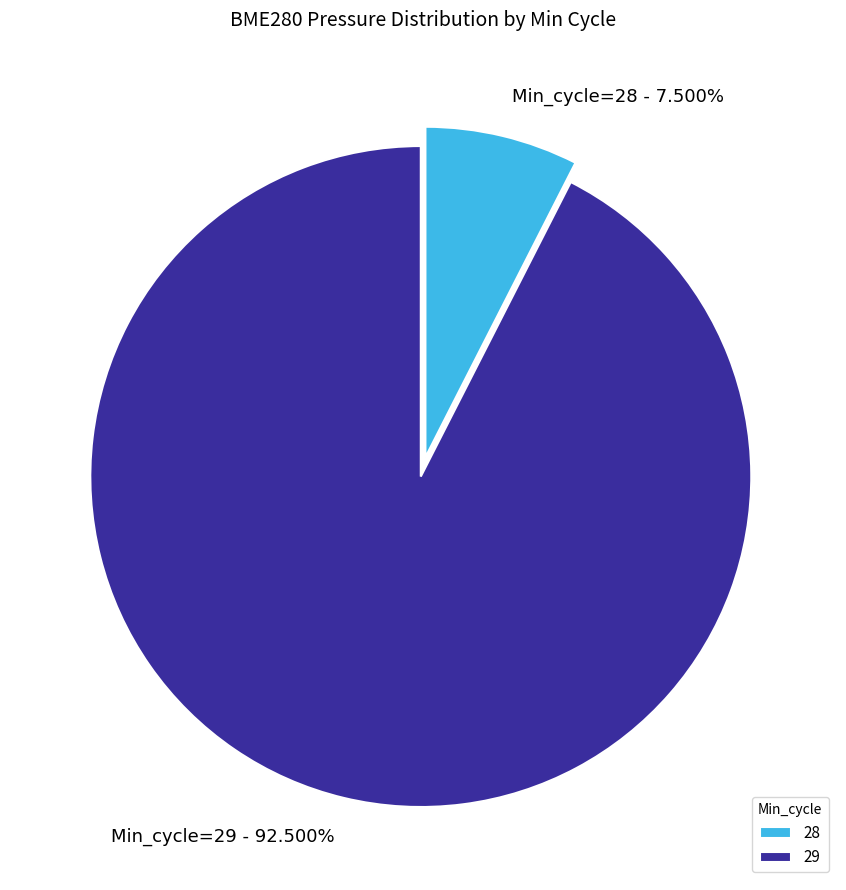

Combined, do 29 and 28 account for over 50%?

Yes